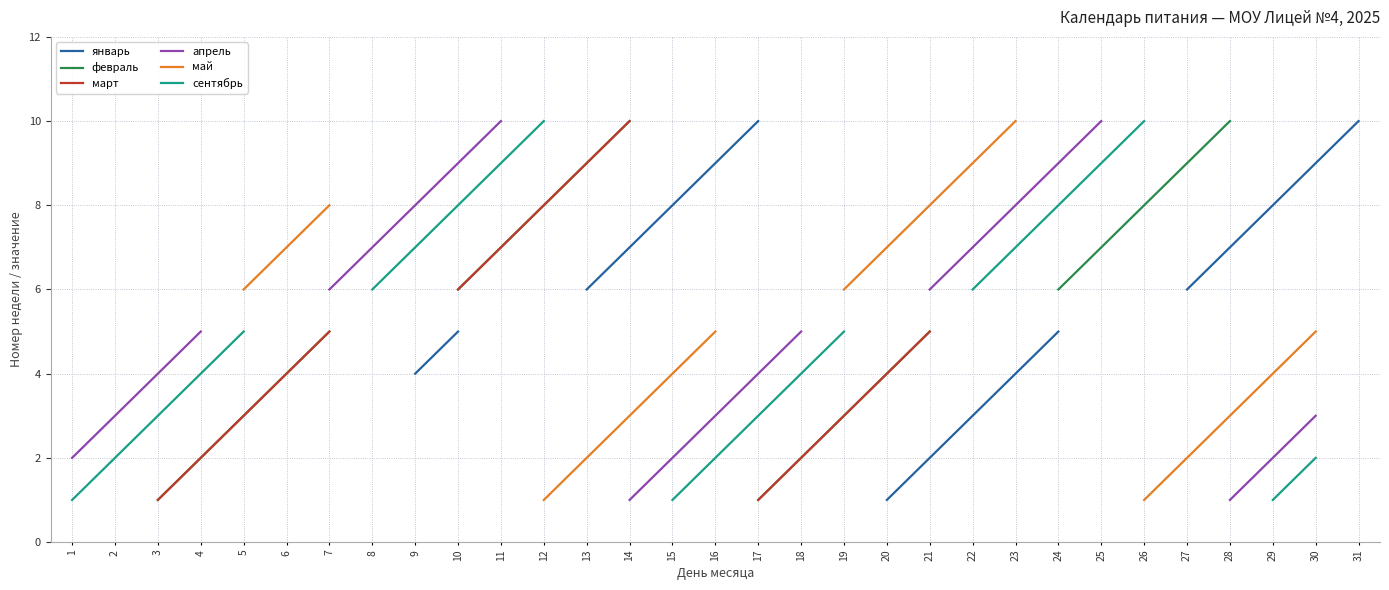

What is the difference between the maximum and minimum values in the апрель series?

9.0